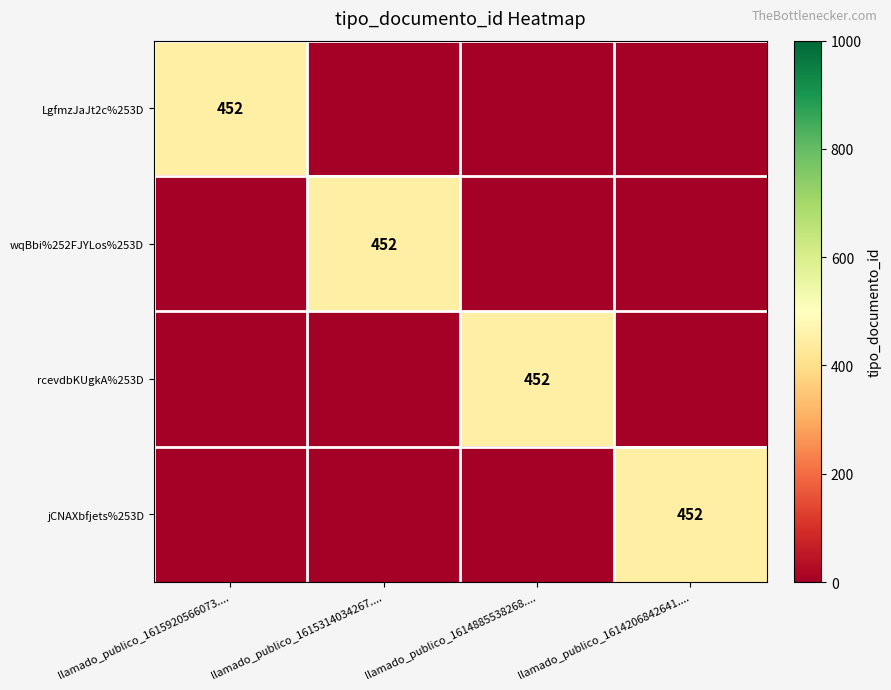

True or false: jCNAXbfjets%253D has a value of 279 at llamado_publico_1614206842641.....

False